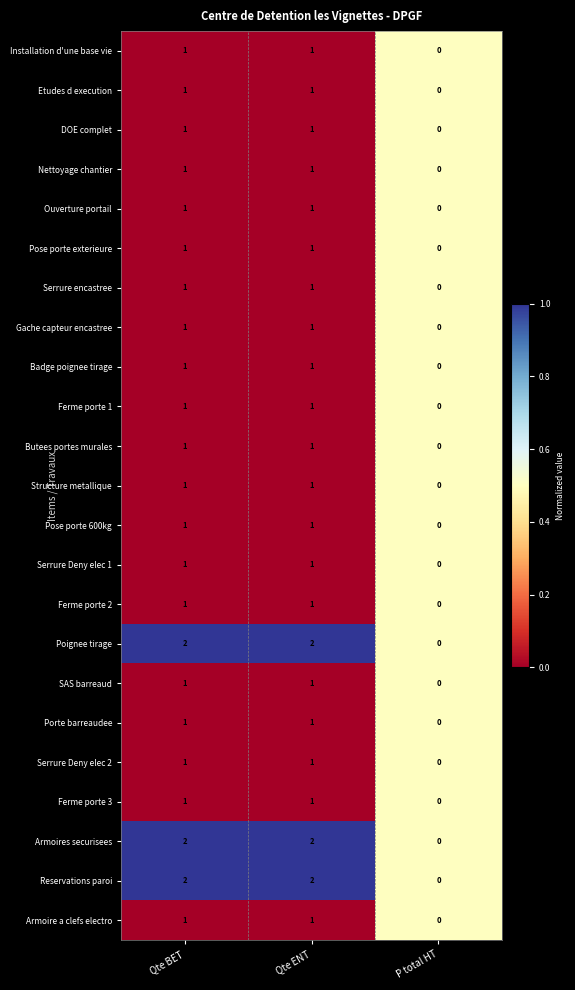

What is the sum of all Poignee tirage values?

4